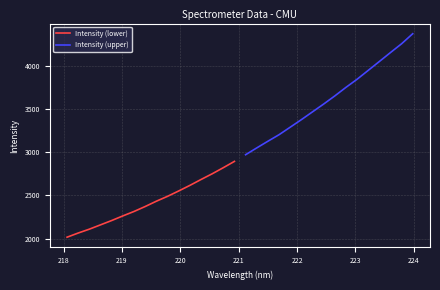

Rank the series by their average value, from highest to lowest.

Intensity (upper), Intensity (lower)